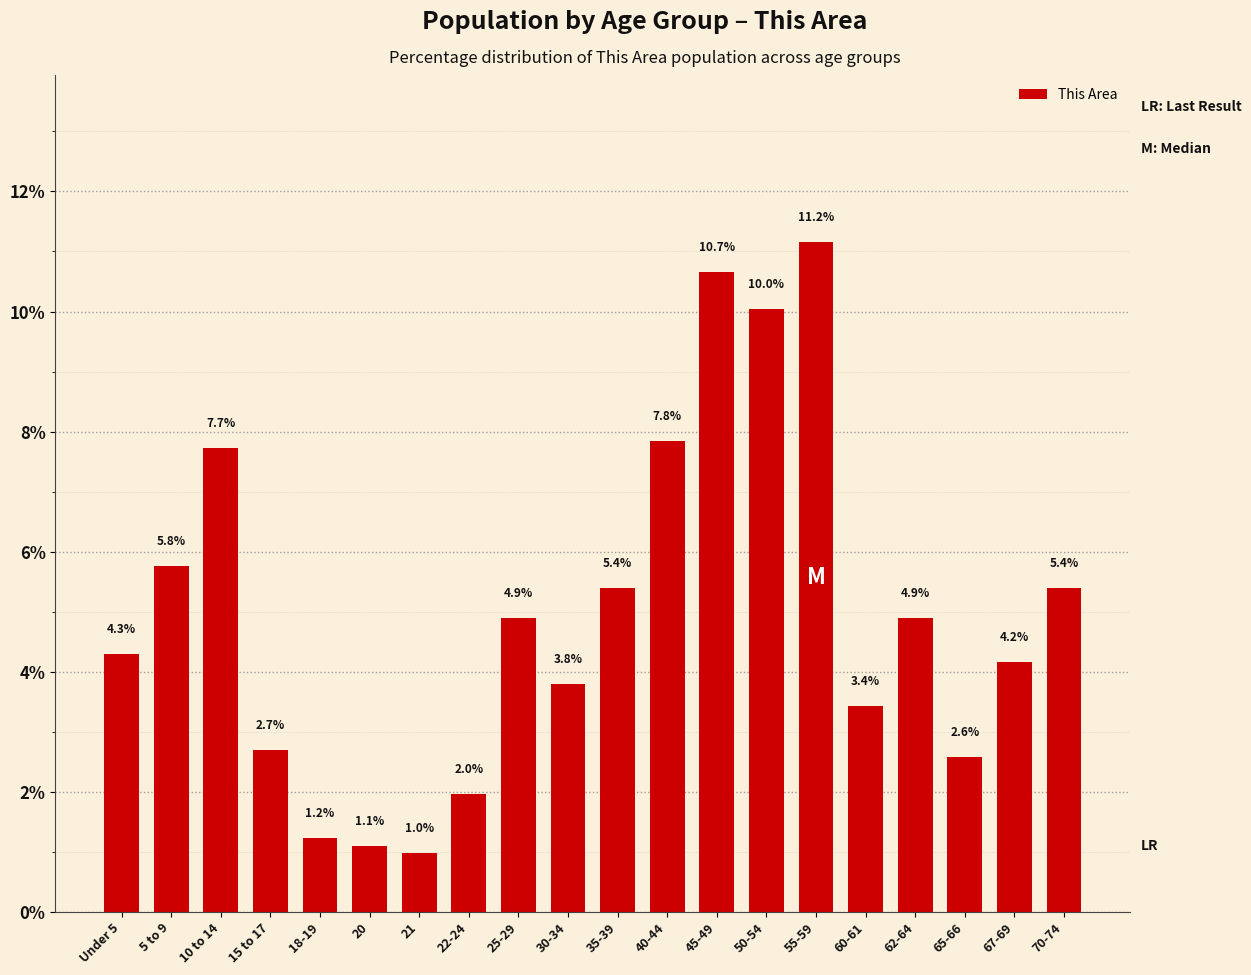

At which label is the value closest to 6?

5 to 9